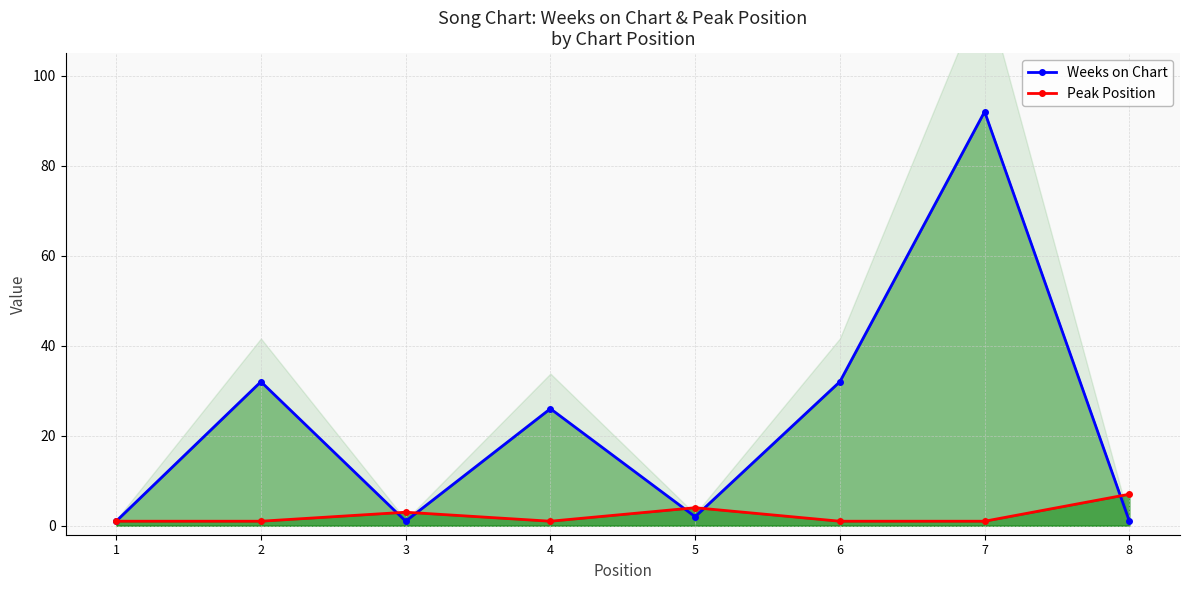

At which category is the sum across all series the highest?

7